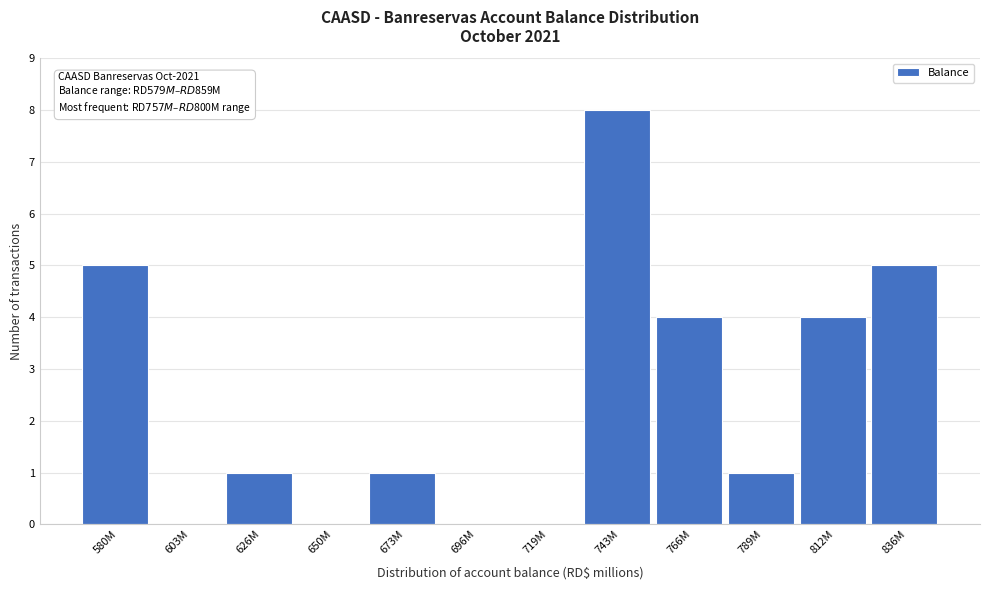

Reading right to left, transcribe all the data shown in this chart.

836M=5	812M=4	789M=1	766M=4	743M=8	719M=0	696M=0	673M=1	650M=0	626M=1	603M=0	580M=5